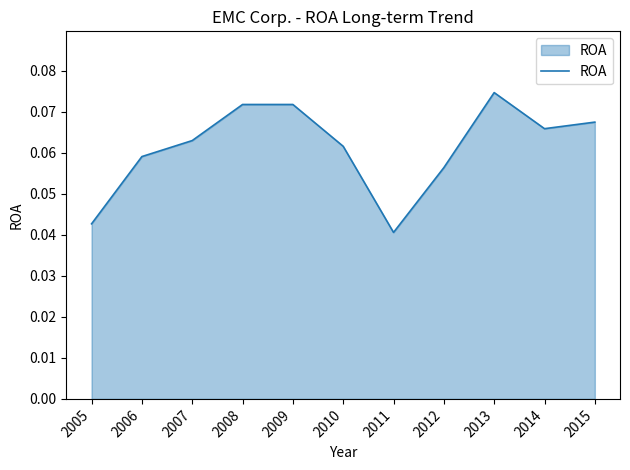

Count the number of data series in this chart.

1